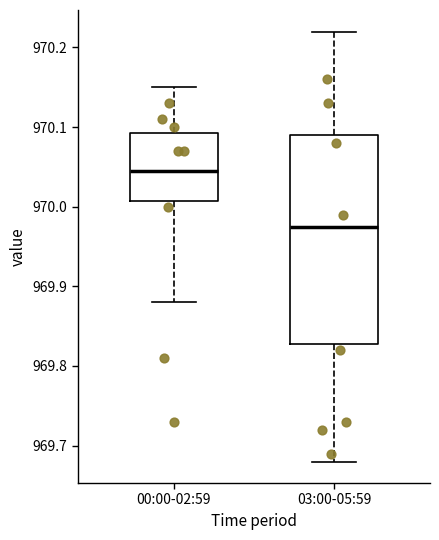

Reading left to right, read every box against the y-axis: the position of its median line, the range the box covers, and the ends of its whiskers. The values are not printed on the chart, so give them approximately, as read against the axis.

00:00-02:59: median 970.05, box 970.01 to 970.09, whiskers 969.88 to 970.15
03:00-05:59: median 969.98, box 969.83 to 970.09, whiskers 969.68 to 970.22